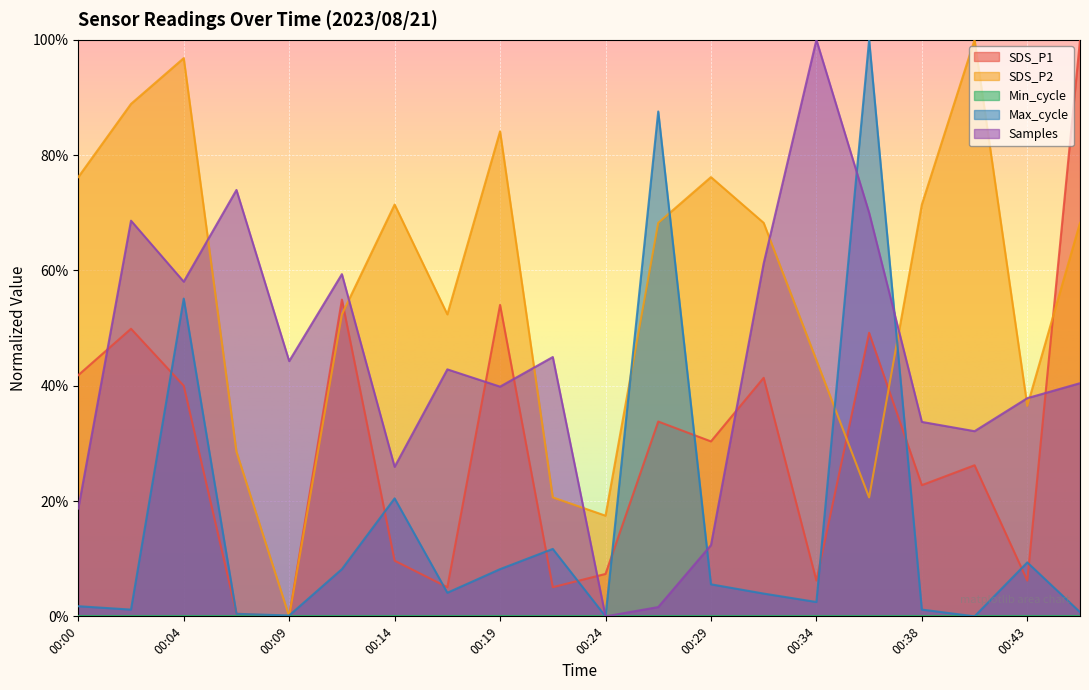

In SDS_P2, how many points are higher than both neighbors (excluding endpoints)?

5